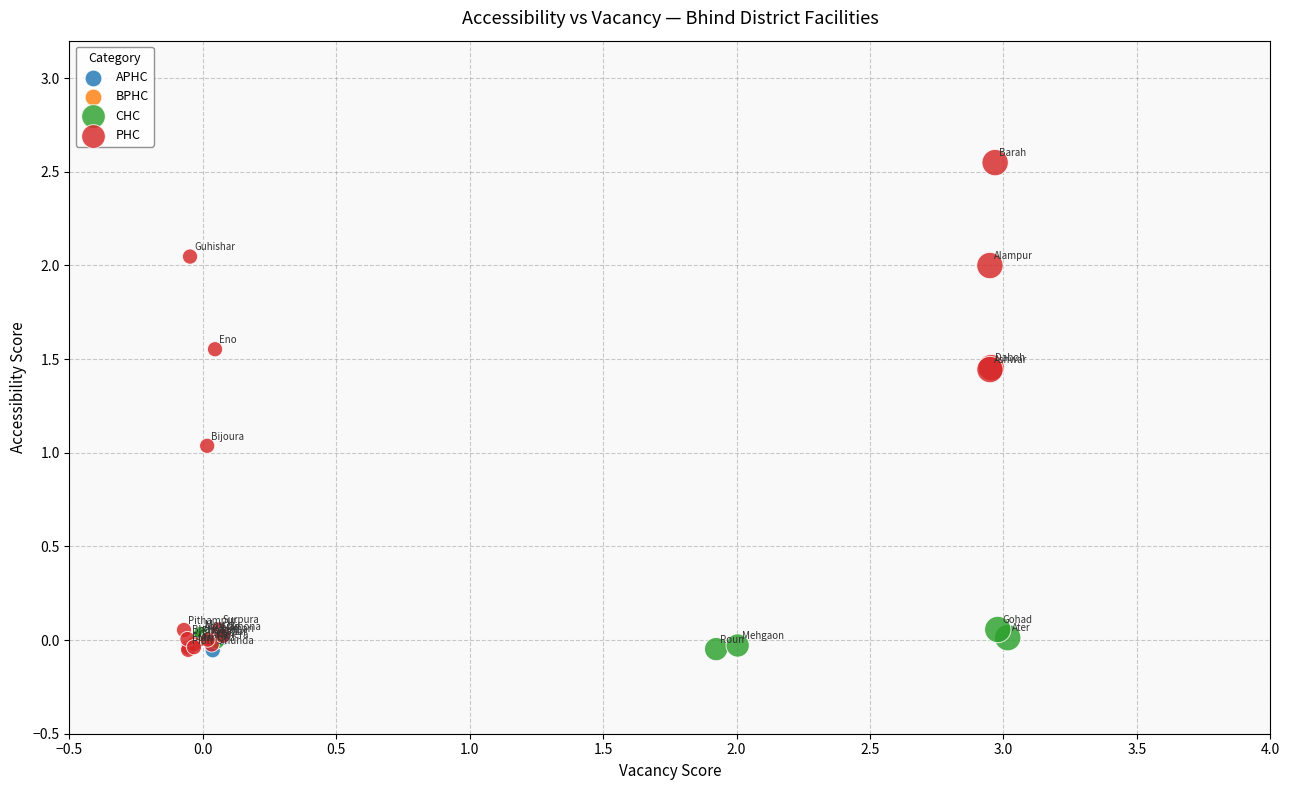

What are all the series names shown in the legend?

APHC, BPHC, CHC, PHC